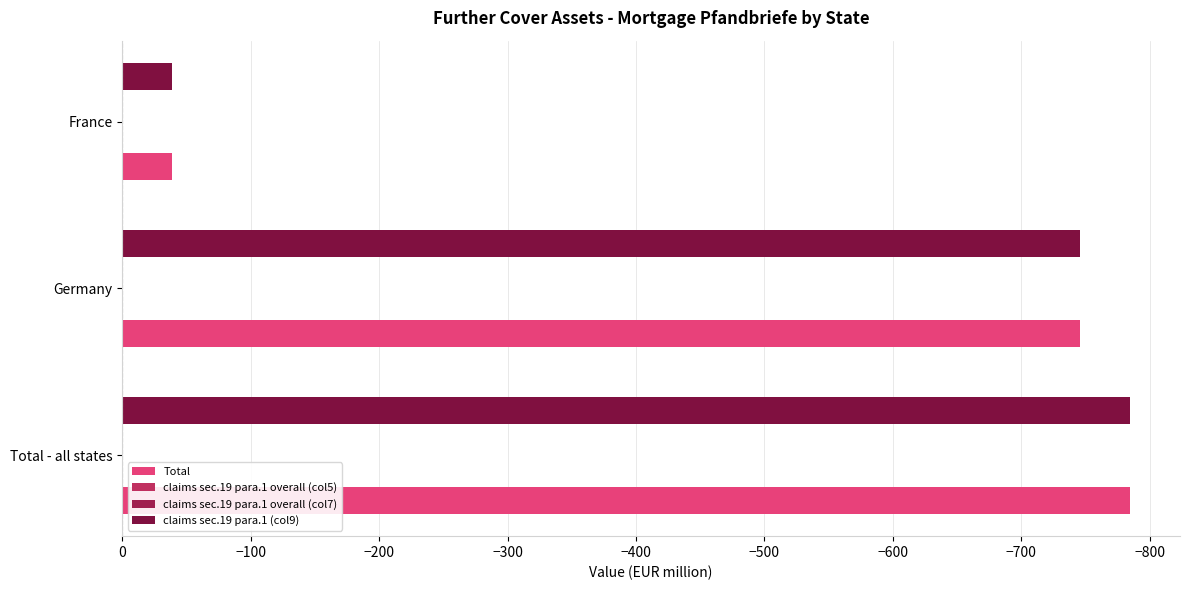

True or false: claims sec.19 para.1 overall (col5) has a value of 0.2 at −900.

False